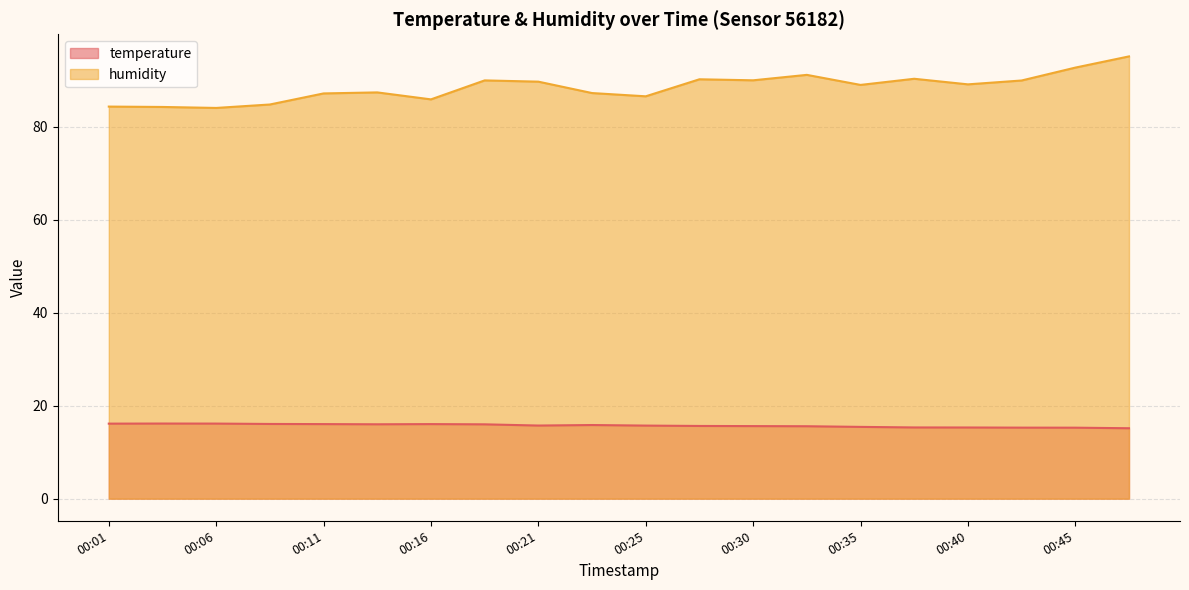

Rank the categories by humidity value from lowest to highest.

00:06, 00:03, 00:01, 00:08, 00:16, 00:25, 00:11, 00:23, 00:13, 00:35, 00:40, 00:21, 00:42, 00:18, 00:30, 00:28, 00:38, 00:33, 00:45, 00:47